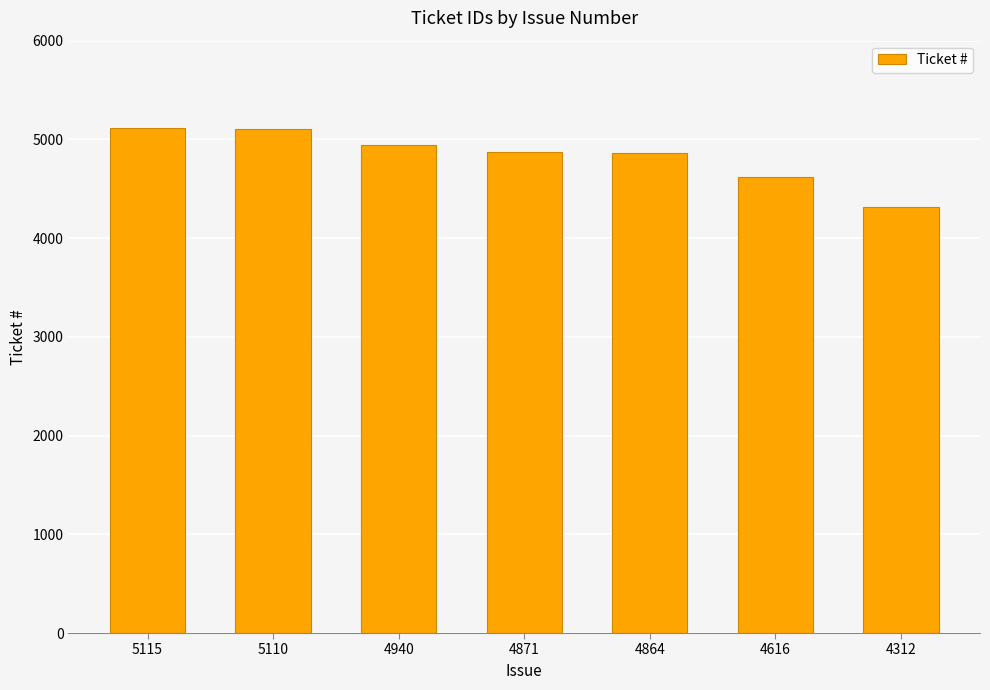

The value at 4312 is 2857. True or false?

False